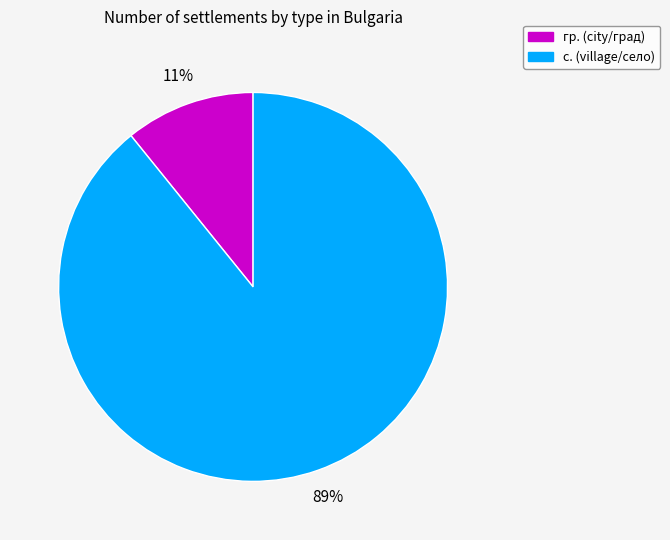

To the nearest percent, what is the difference between the largest and smallest slice percentages?

78%